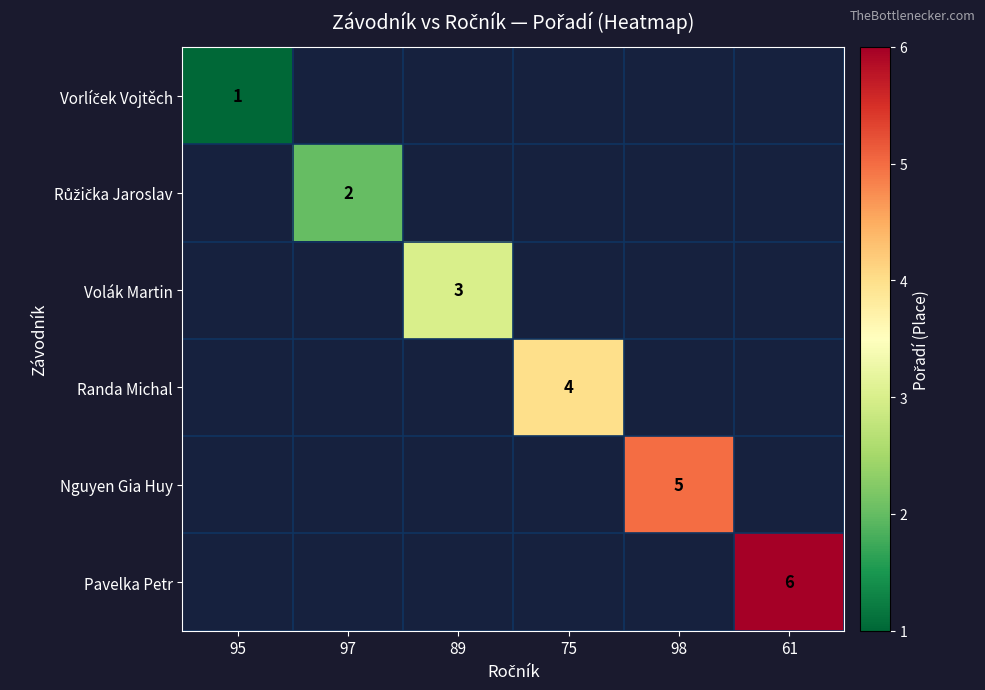

Is it true that Nguyen Gia Huy equals 5 at 98?

True